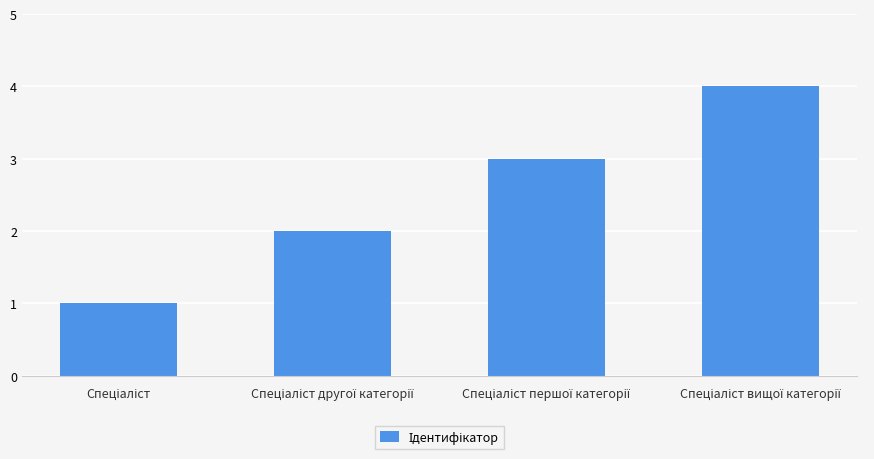

What is the maximum value shown in the chart?

4